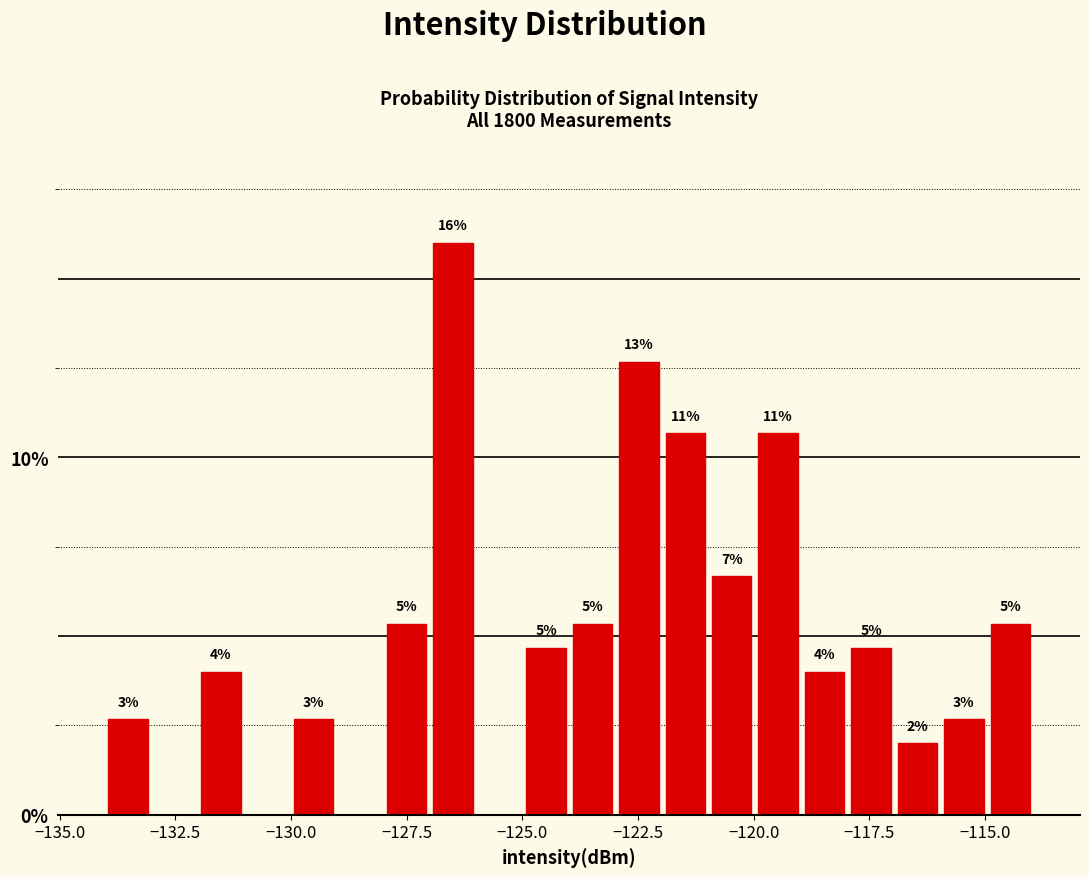

Around what value on the x-axis is the tallest bar? Give the approximate position of its centre, as read against the axis.

-126.5